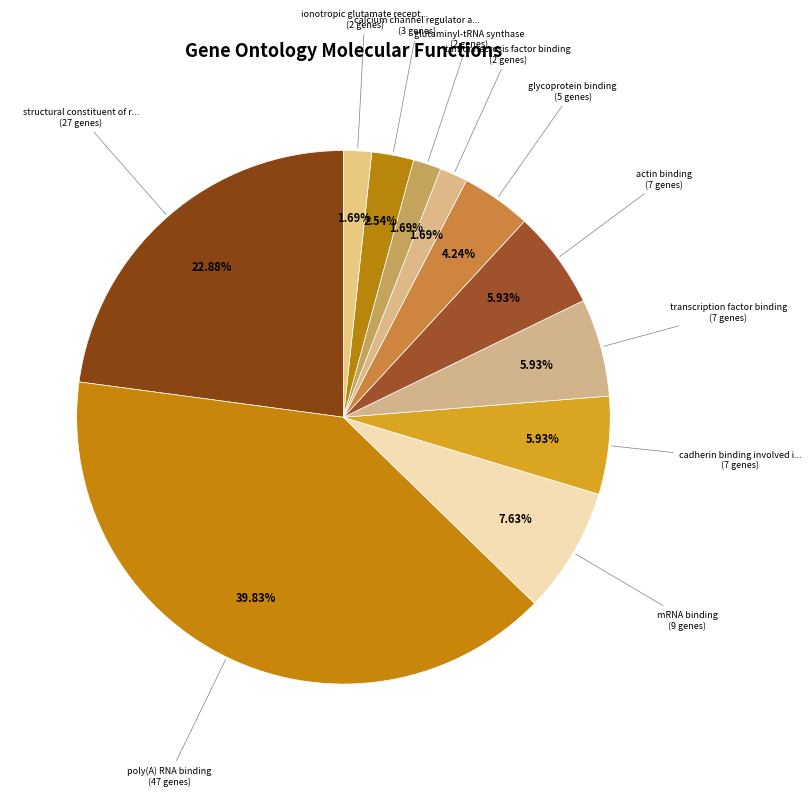

How many segments does this pie chart have?

11